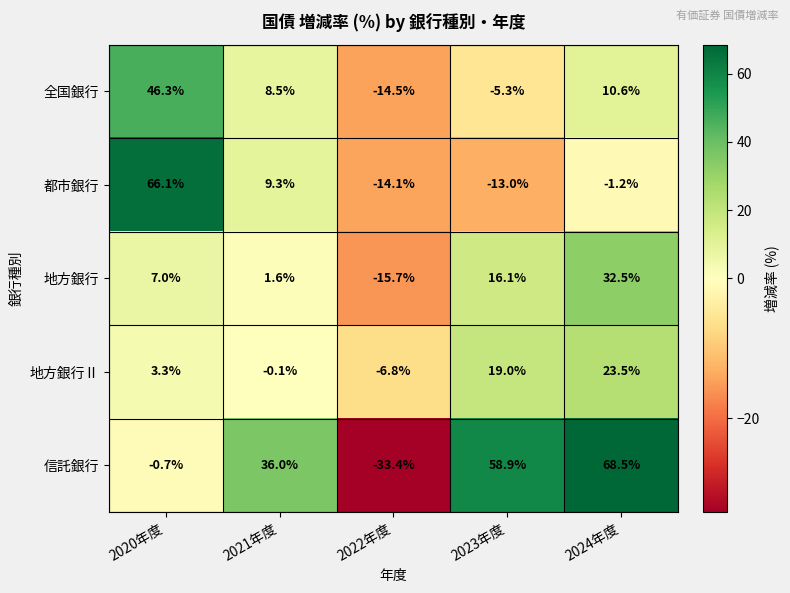

Which series has the largest range (max minus min)?

信託銀行